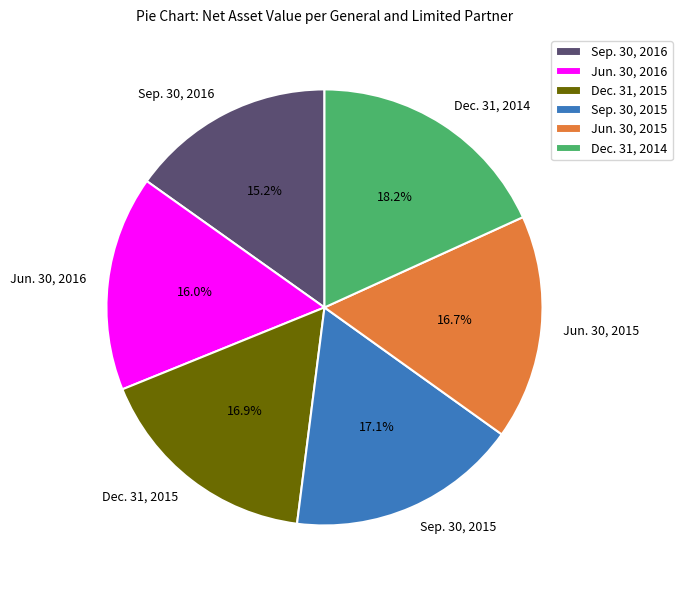

What is the smallest slice in the pie chart?

Sep. 30, 2016